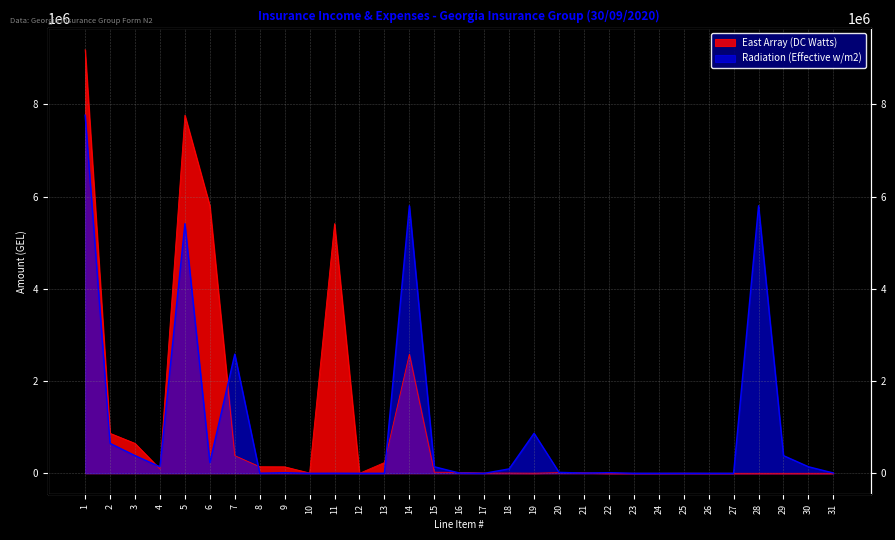

Which series has the largest total across all categories?

East Array (DC Watts)